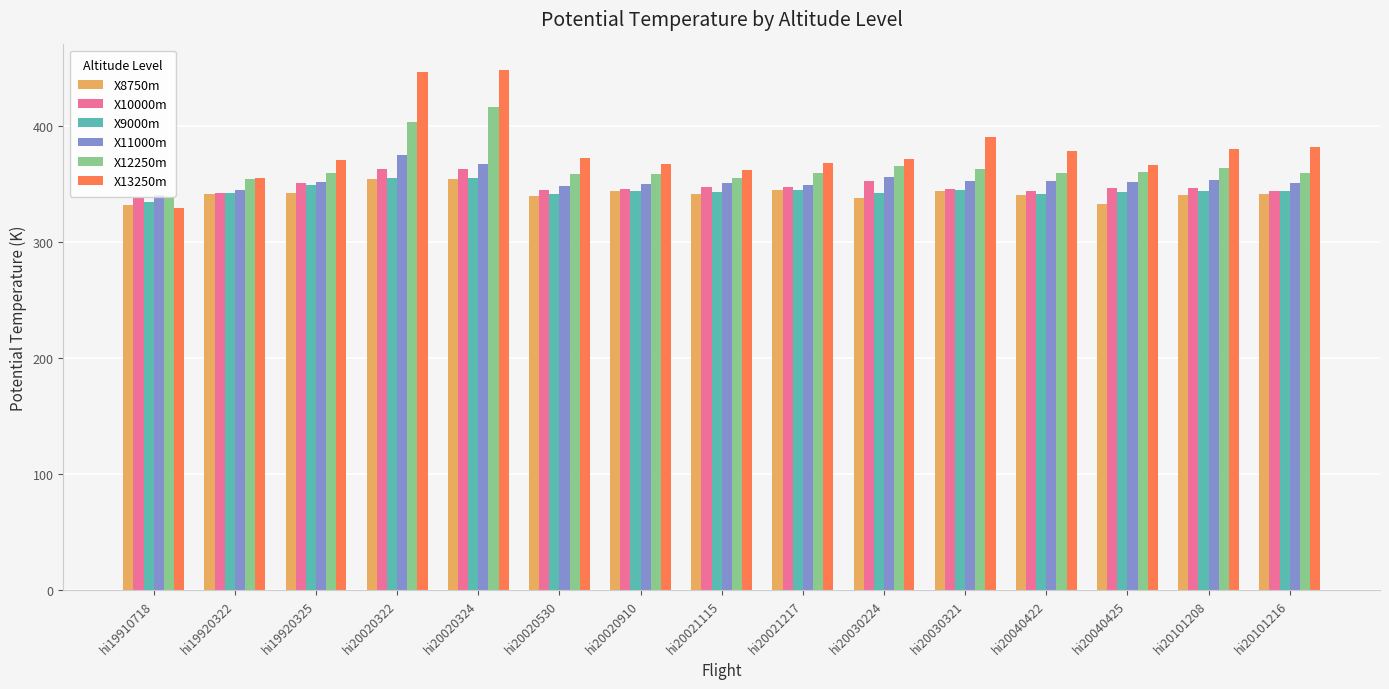

Is the value of X12250m at hi20040425 greater than the value of X8750m at hi20040422?

Yes